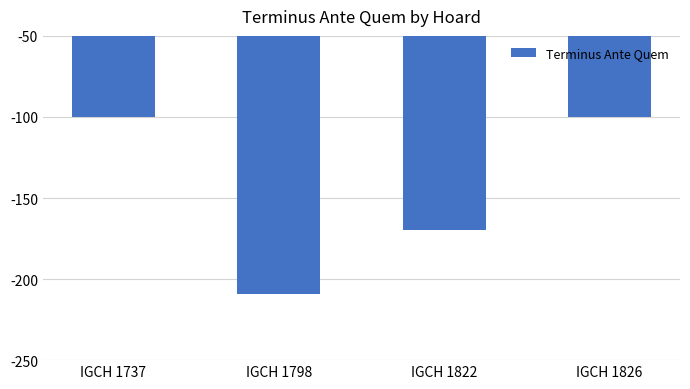

What is the minimum value shown in the chart?

-209